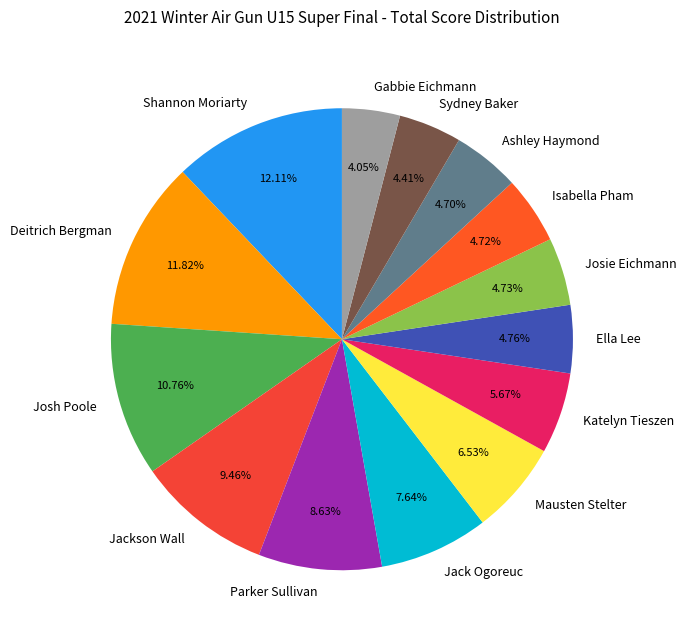

Is there a majority slice in this chart?

No